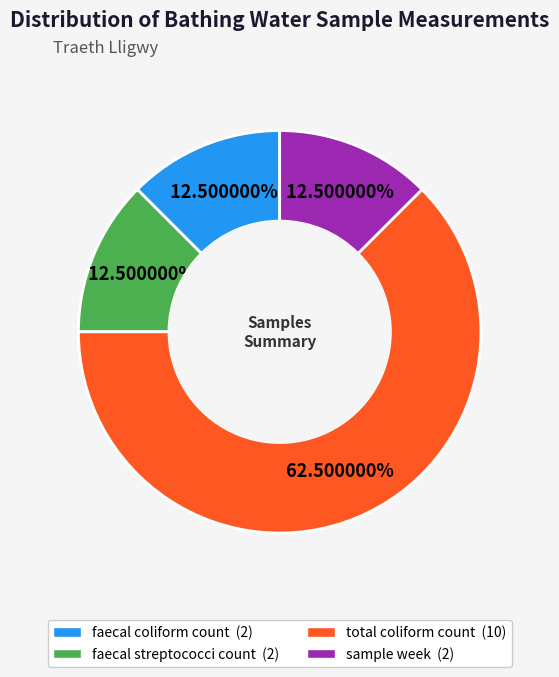

Does any single category account for the majority?

Yes